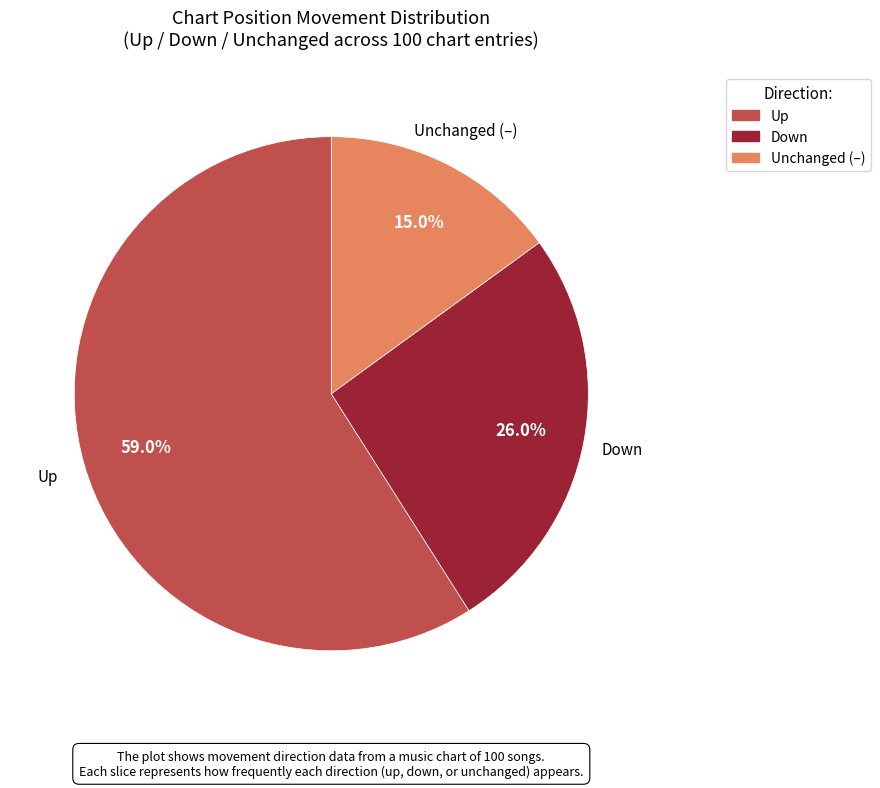

Does any single category account for the majority?

Yes